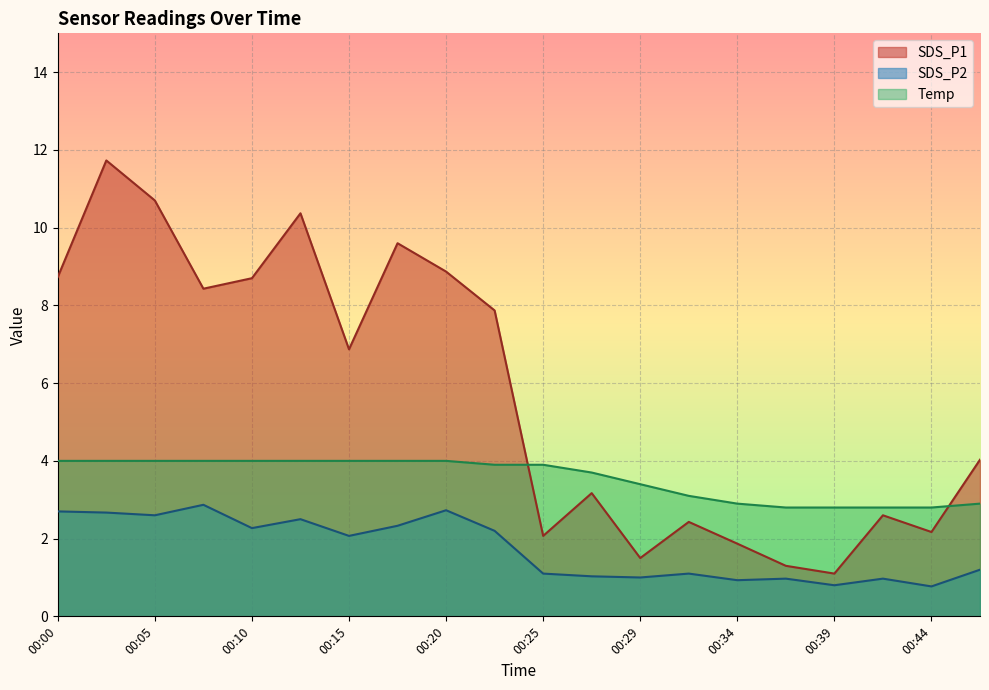

Which has a higher value, 00:17 or 00:22?

00:17